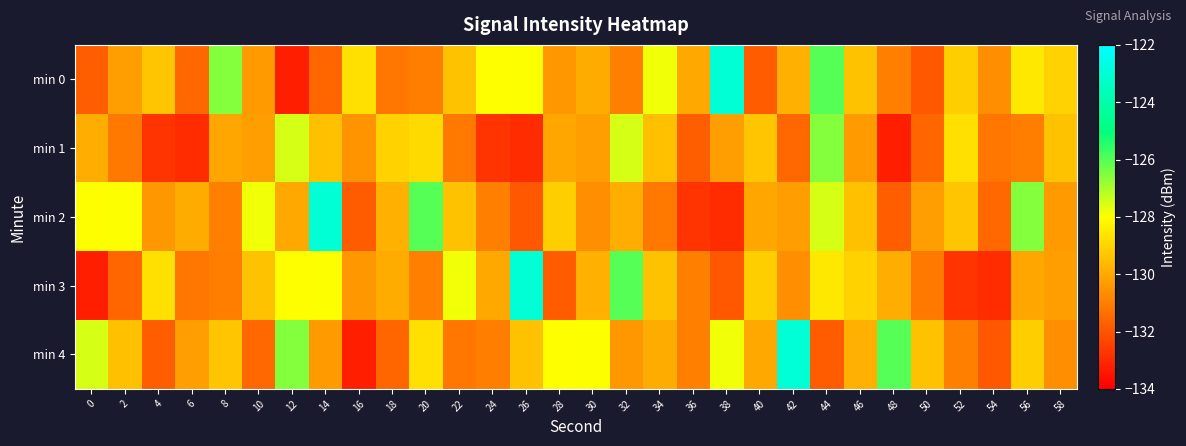

What is the difference between the highest and lowest values at 48?

7.3